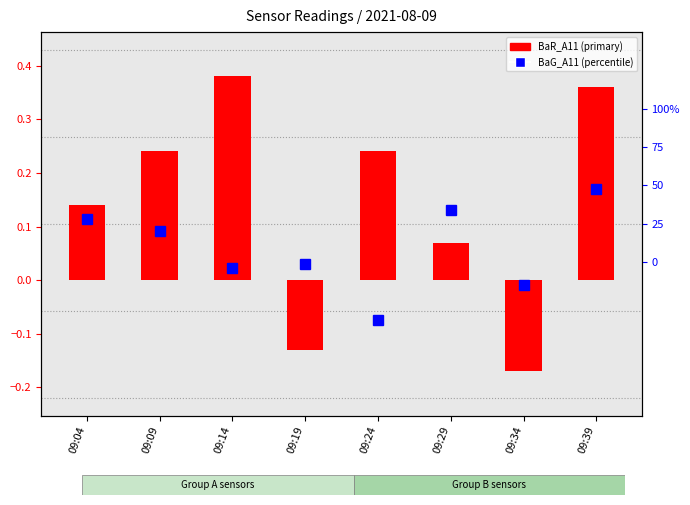

The value of BaR_A11 at 09:34 is -0.1. True or false?

False